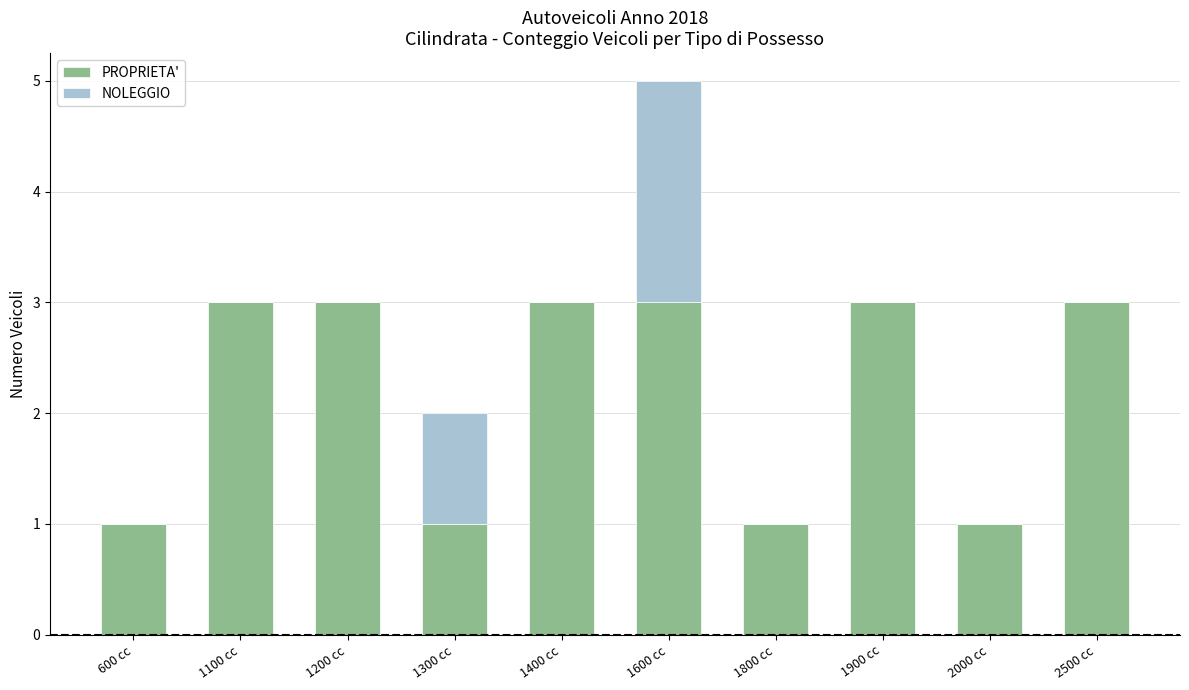

What is the total value across all series at 1200 cc?

3